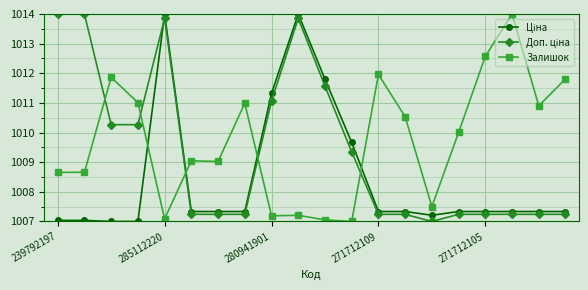

Which series has the largest total across all categories?

Залишок